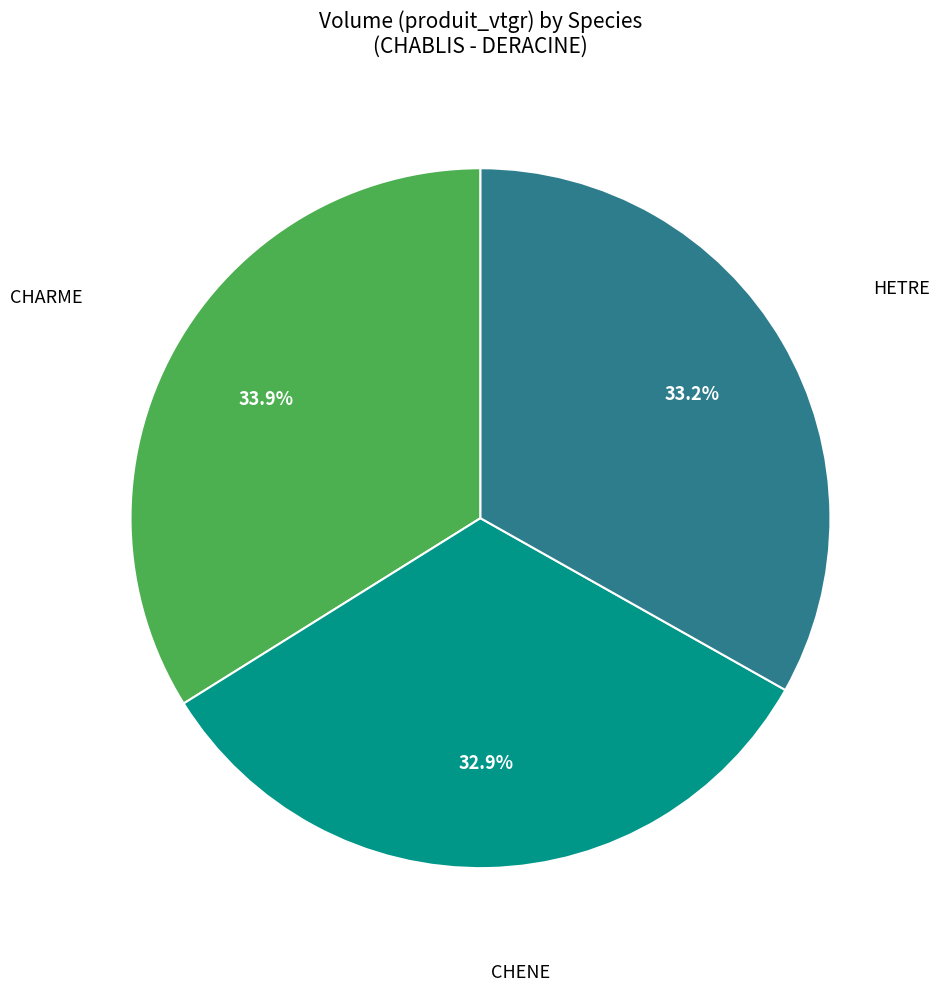

Does any single category account for the majority?

No